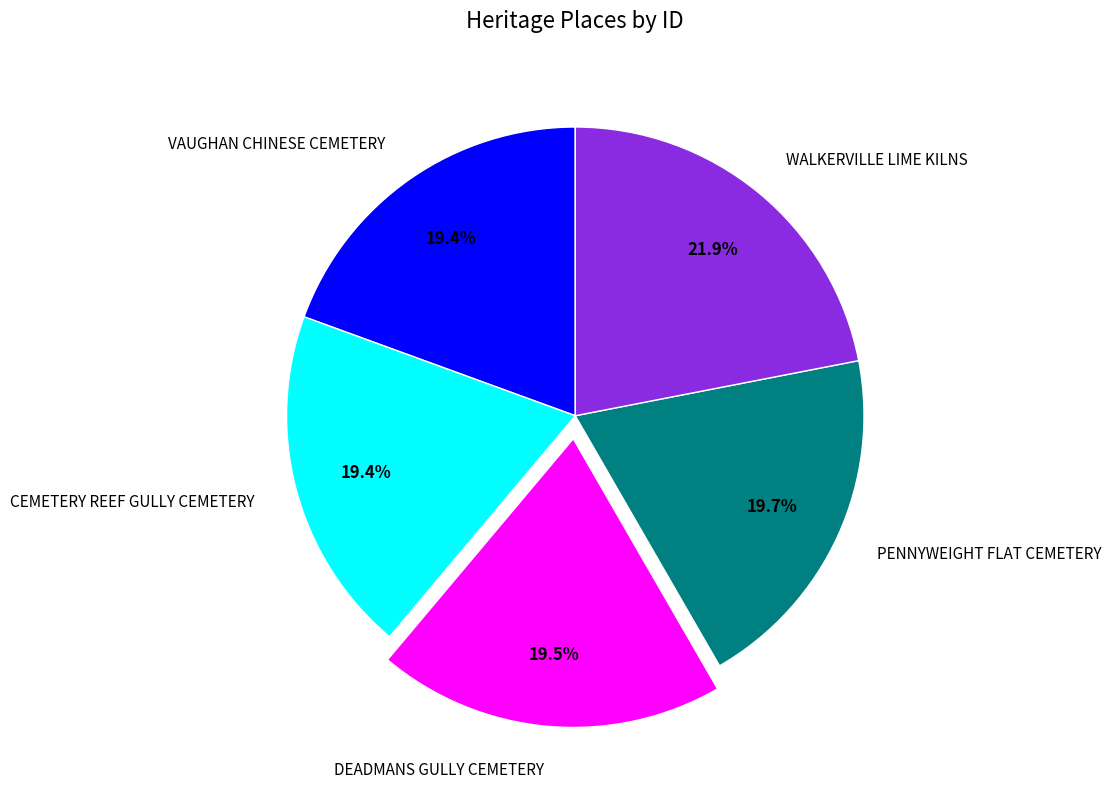

Is it true that CEMETERY REEF GULLY CEMETERY is 19% of the pie?

True